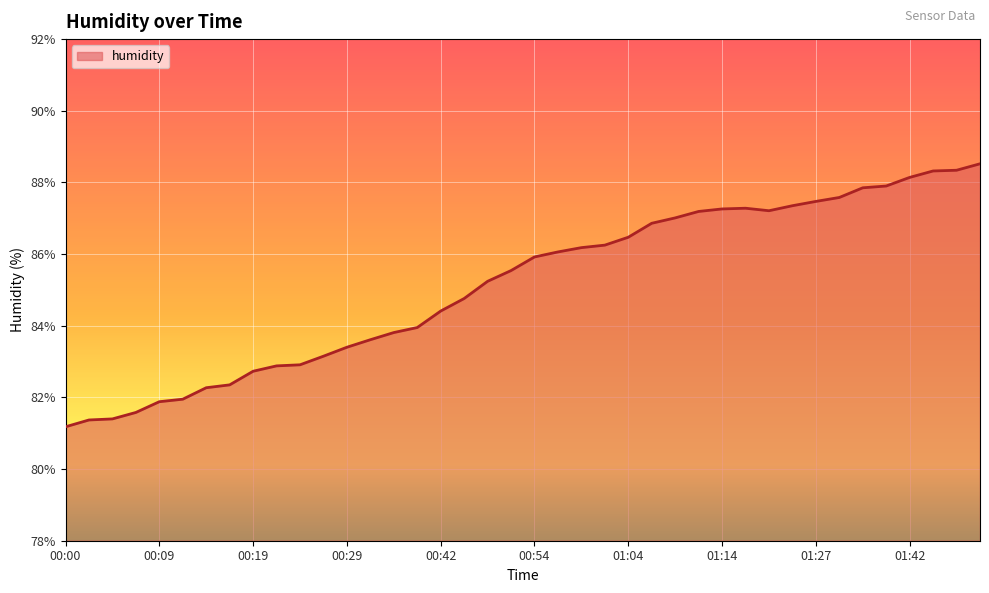

What is the minimum value shown in the chart?

81.2